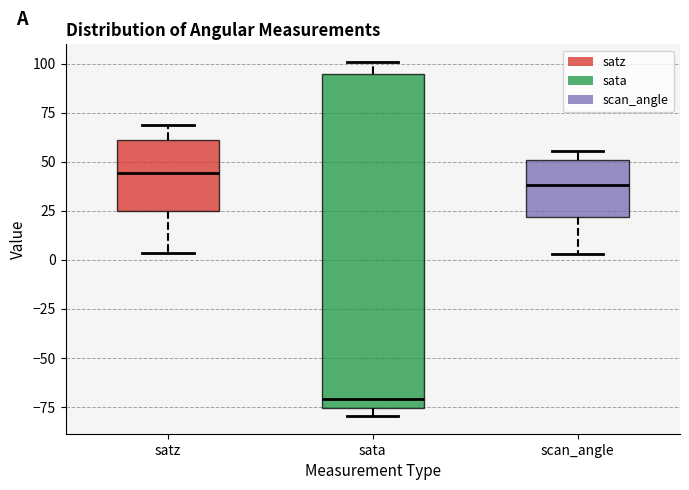

Comparing the boxes themselves (not the whiskers), which one is the tallest?

sata